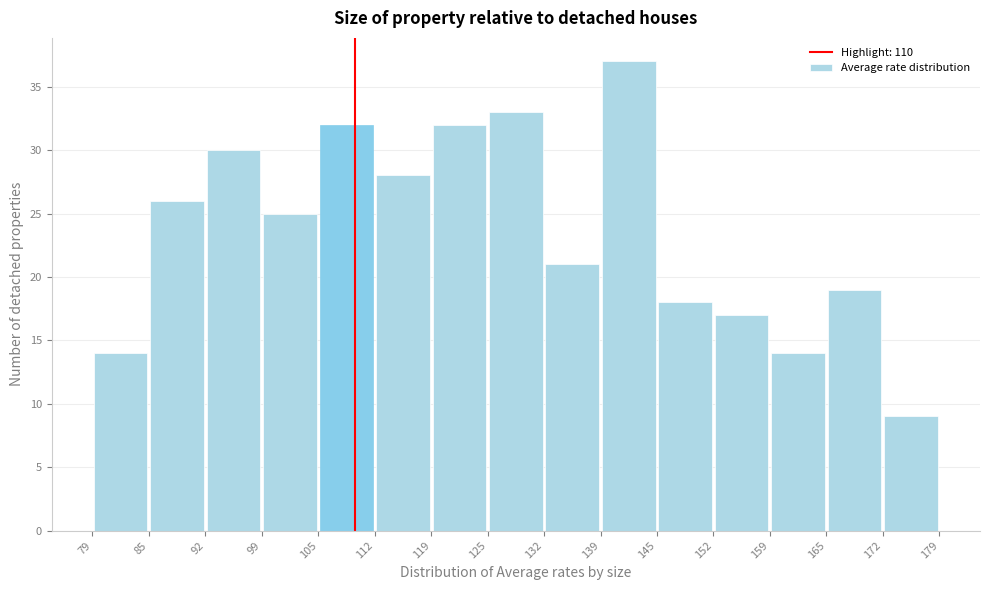

Reading left to right, transcribe this chart: for each bar, give the range it covers on the x-axis and its height. The values are not printed on the chart, so give them approximately, as read against the axis.

79 to 85: 14
85 to 92: 26
92 to 99: 30
99 to 105: 25
105 to 112: 32
112 to 119: 28
119 to 125: 32
125 to 132: 33
132 to 139: 21
139 to 145: 37
145 to 152: 18
152 to 159: 17
159 to 165: 14
165 to 172: 19
172 to 179: 9